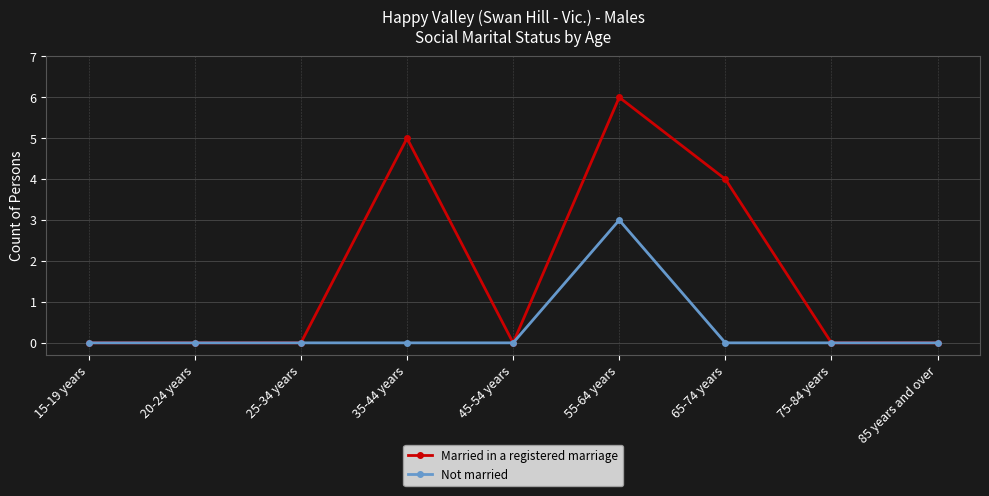

Which series has the widest spread of values?

Married in a registered marriage